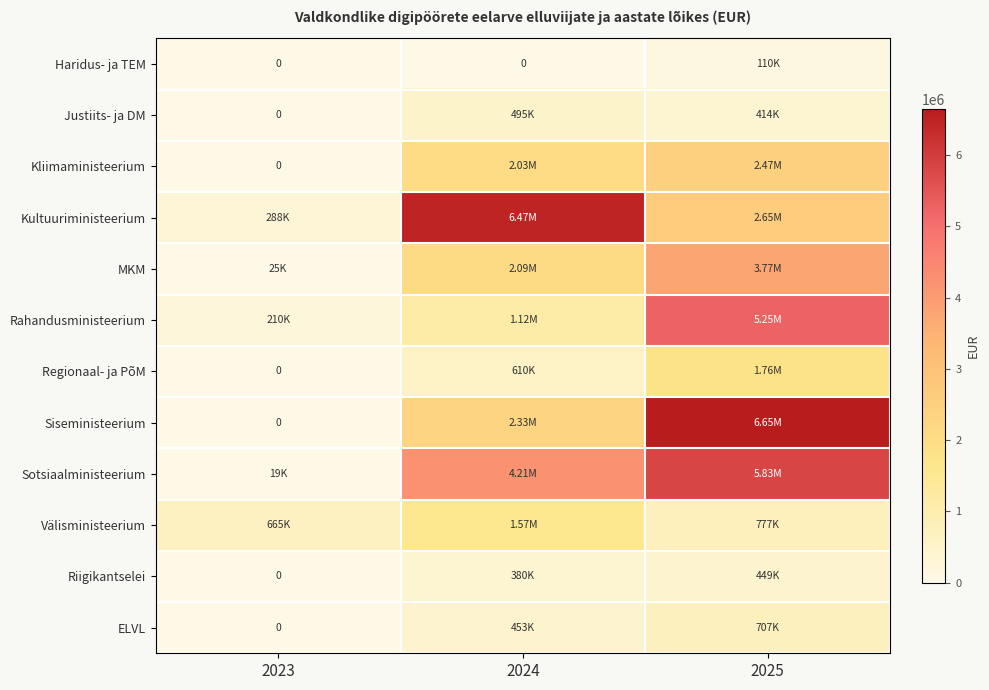

List the series in order of their peak value, highest first.

Siseministeerium, Kultuuriministeerium, Sotsiaalministeerium, Rahandusministeerium, MKM, Kliimaministeerium, Regionaal- ja PõM, Välisministeerium, ELVL, Justiits- ja DM, Riigikantselei, Haridus- ja TEM